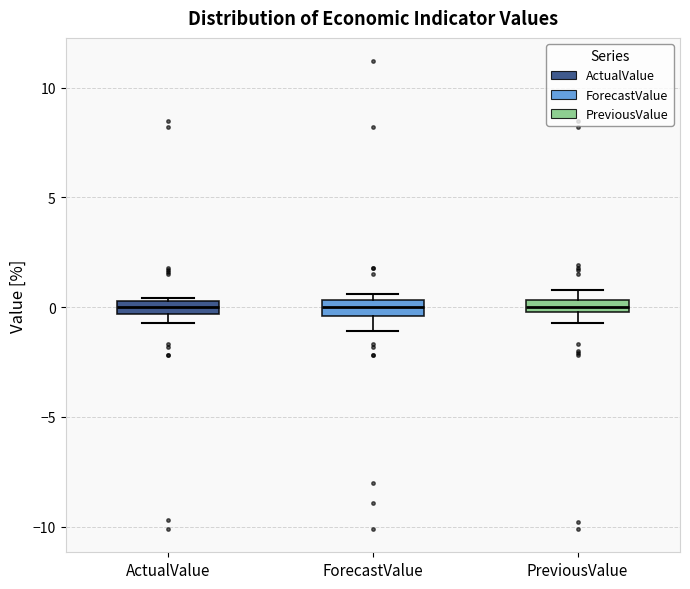

Where does the median line of the box for ActualValue sit on the y-axis? The values are not printed on the chart, so give them approximately, as read against the axis.

0.0